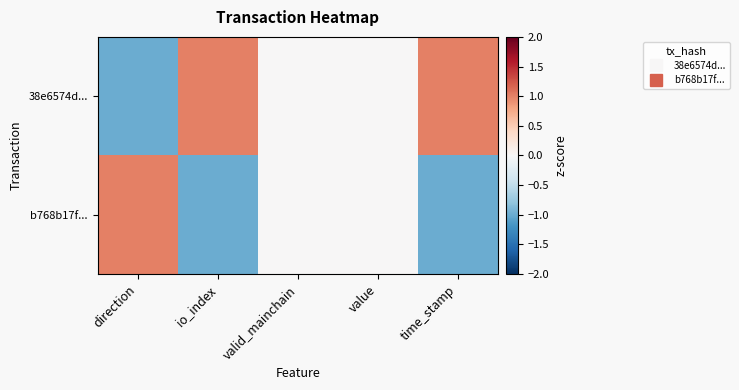

Reading left to right, what are all the values shown in this chart?

38e6574d...: direction=-1	io_index=1	valid_mainchain=0	value=0	time_stamp=1
b768b17f...: direction=1	io_index=-1	valid_mainchain=0	value=0	time_stamp=-1